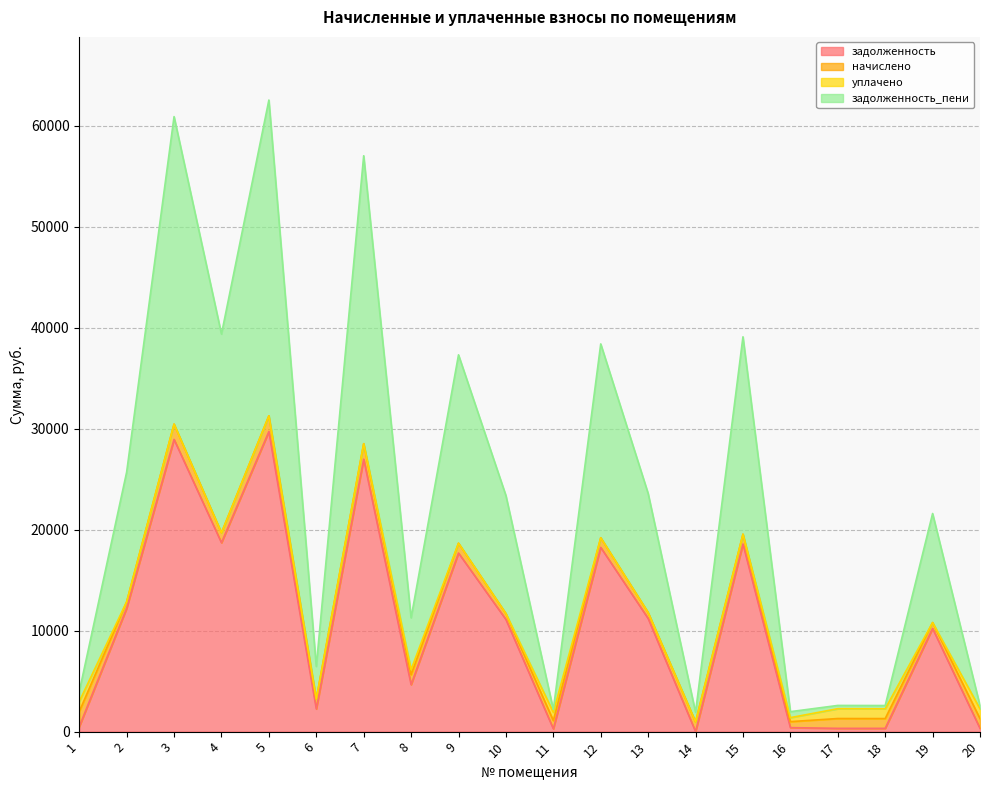

True or false: задолженность and задолженность_пени intersect in this chart.

False